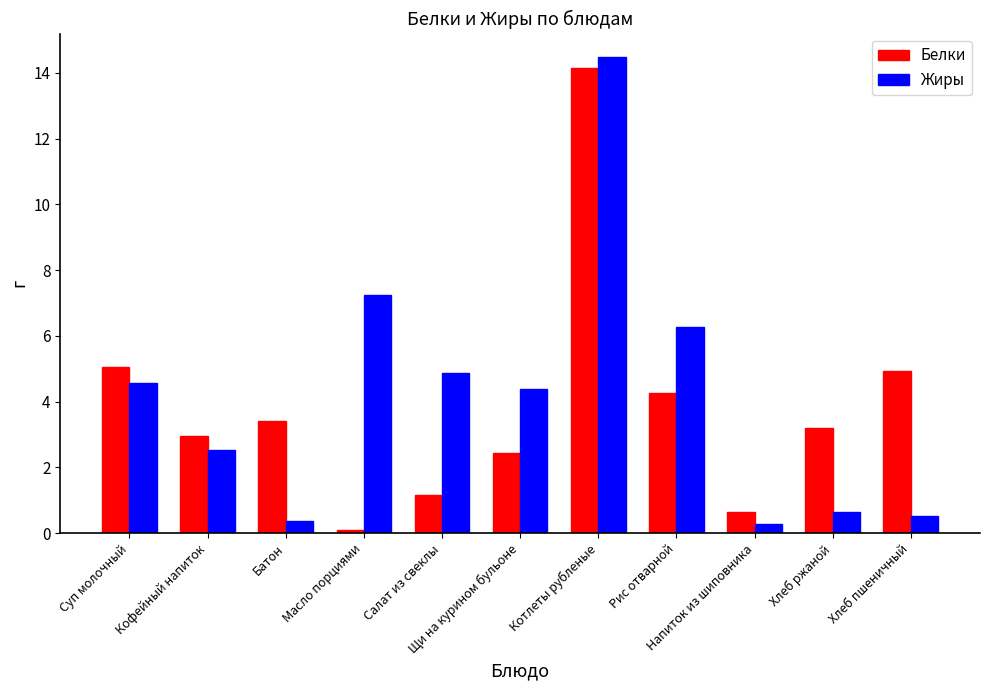

What position from the right is Напиток из шиповника?

3